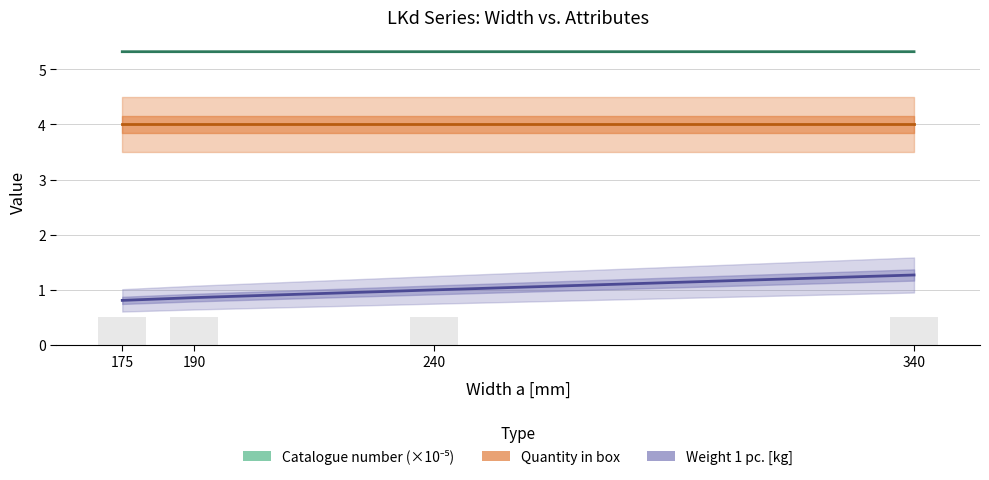

The Weight 1 pc. [kg] series shows 1.0 at 240. True or false?

True